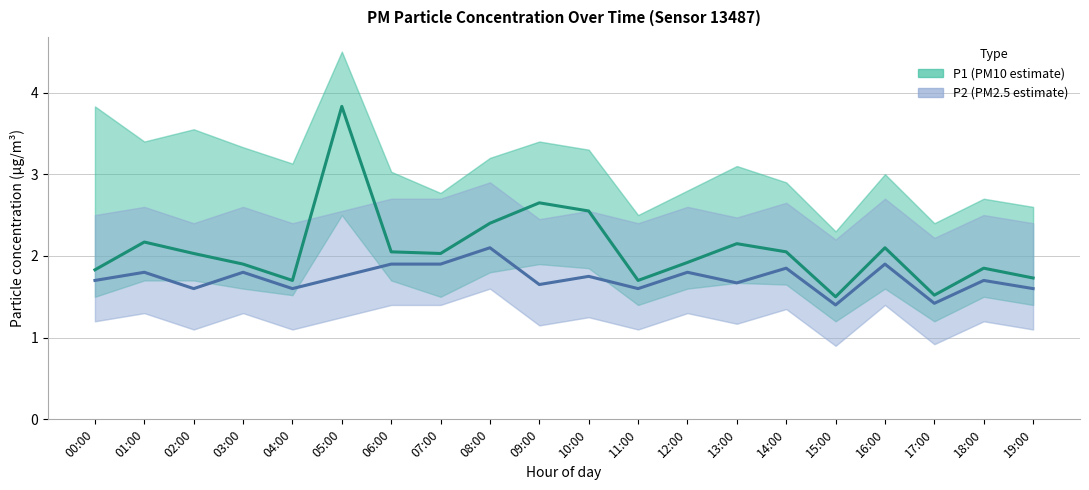

Is the value of P1 (PM10 estimate) at 18:00 greater than the value of P2 (PM2.5 estimate) at 12:00?

Yes